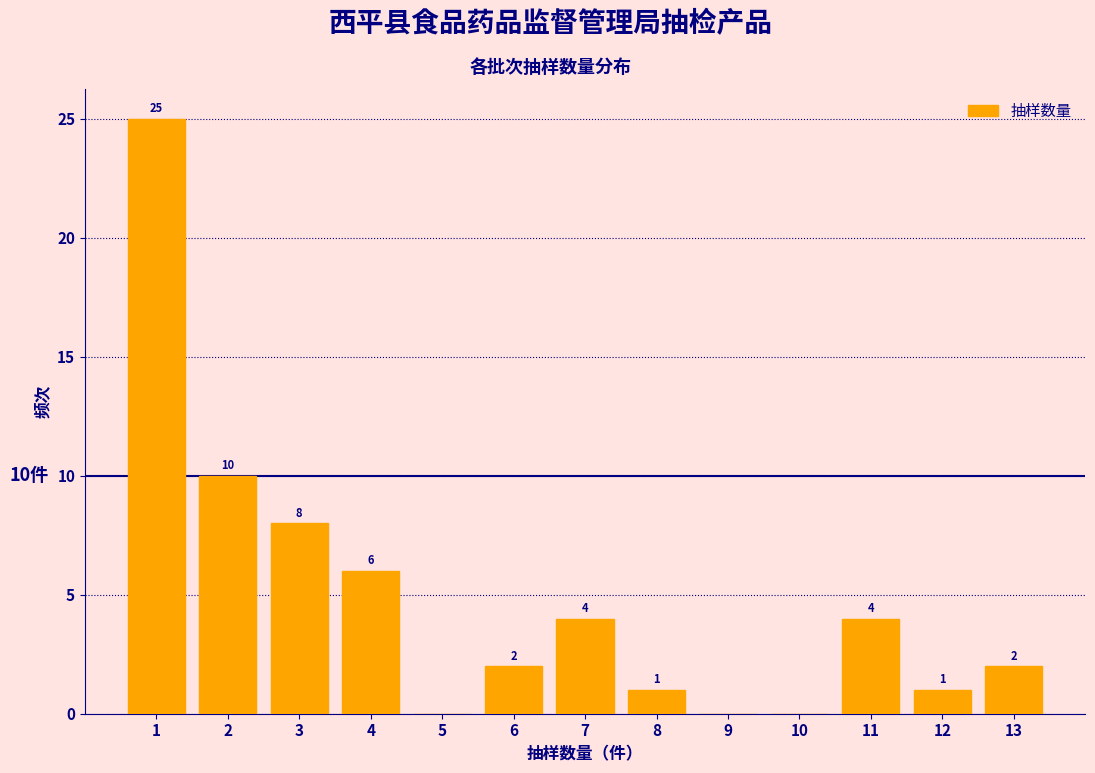

Over which range of the x-axis is the bar tallest?

0.5 to 1.5